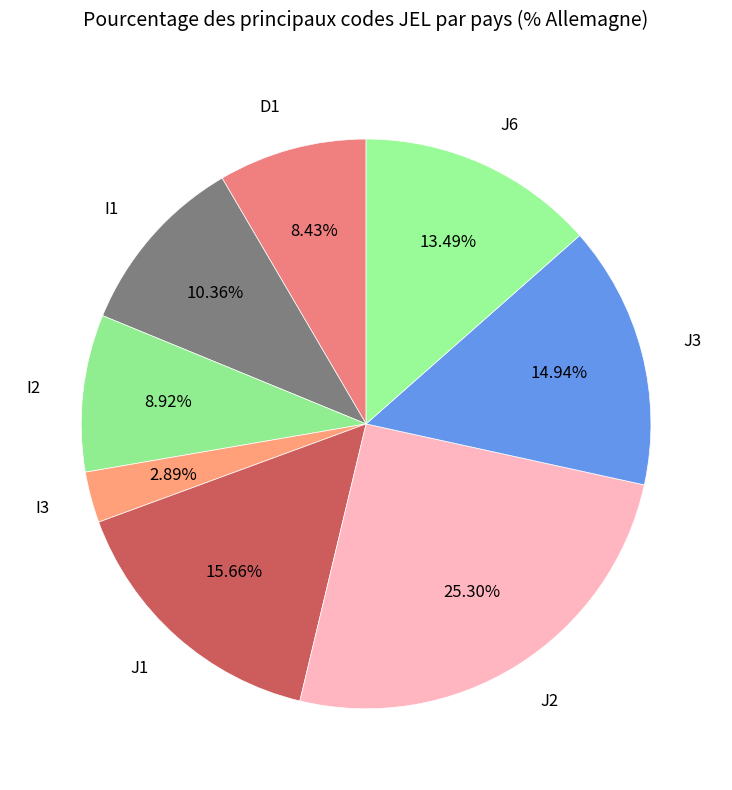

Count the number of slices in the pie.

8